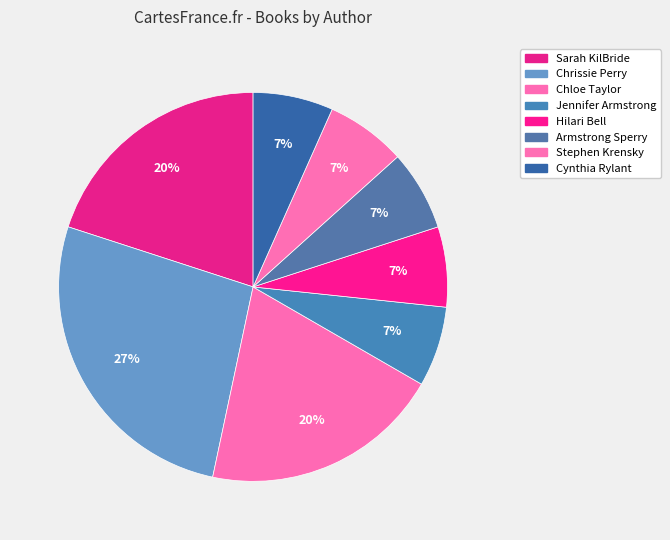

True or false: Armstrong Sperry accounts for 7% of the total.

True